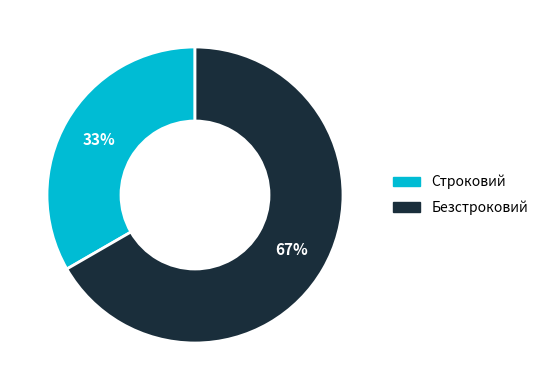

What is the smallest slice in the pie chart?

Строковий